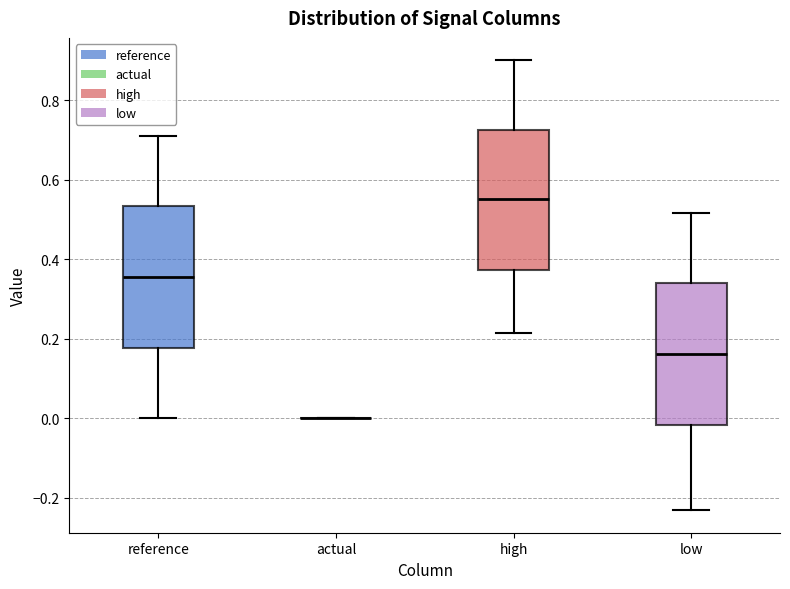

Where is the lower edge of the box for low on the y-axis? The values are not printed on the chart, so give them approximately, as read against the axis.

-0.02